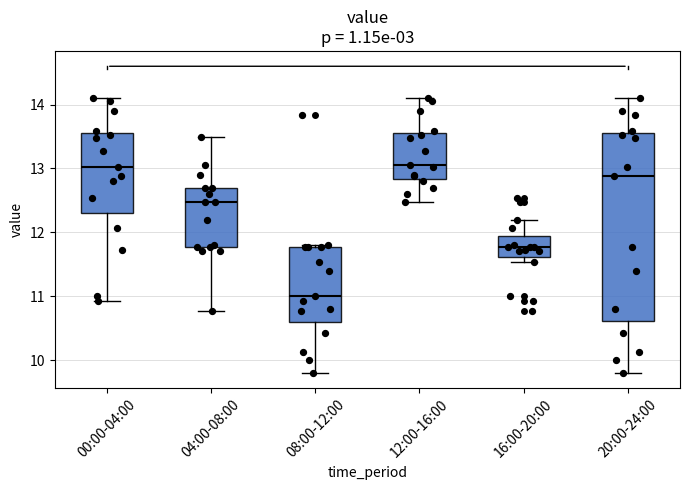

Where is the lower edge of the box for 16:00-20:00 on the y-axis? The values are not printed on the chart, so give them approximately, as read against the axis.

11.6